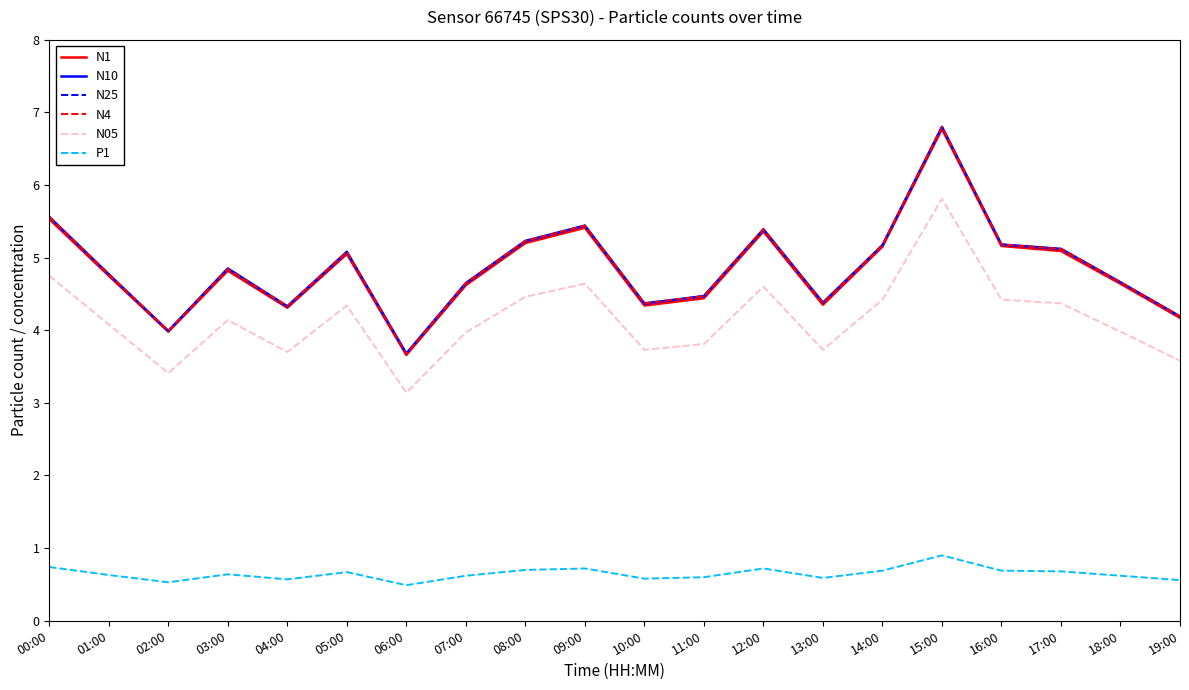

What are all the series names shown in the legend?

N1, N10, N25, N4, N05, P1